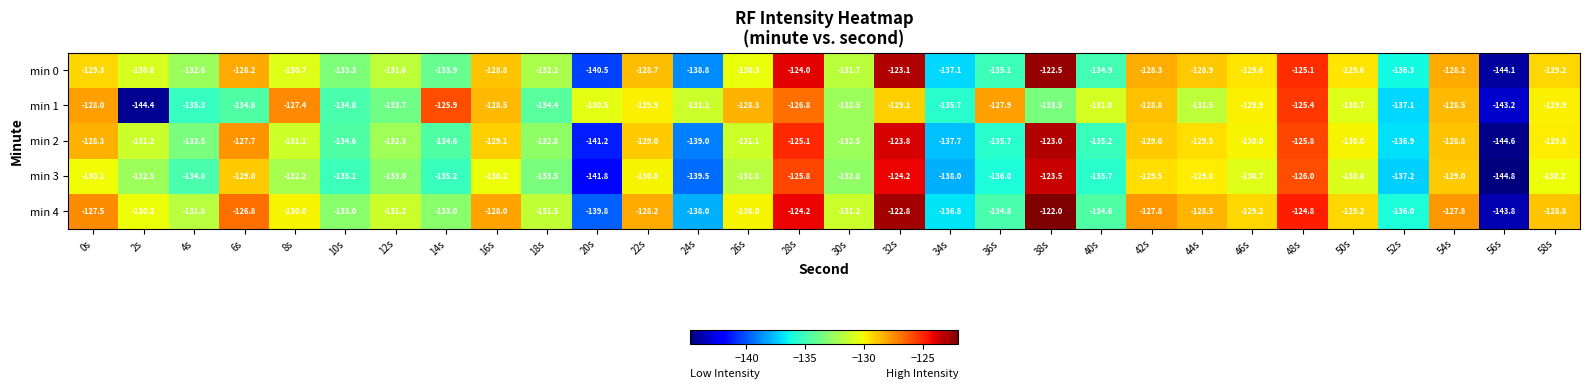

What is the difference between the maximum and minimum values in the min 4 series?

21.8